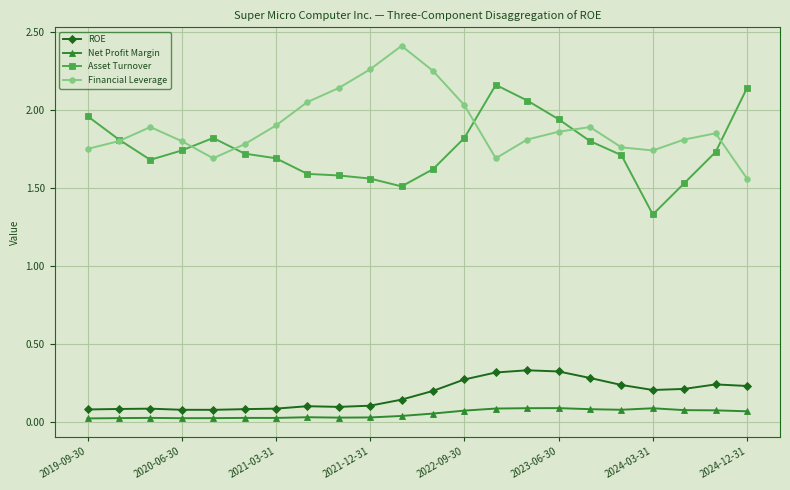

Which series has the largest total across all categories?

Financial Leverage